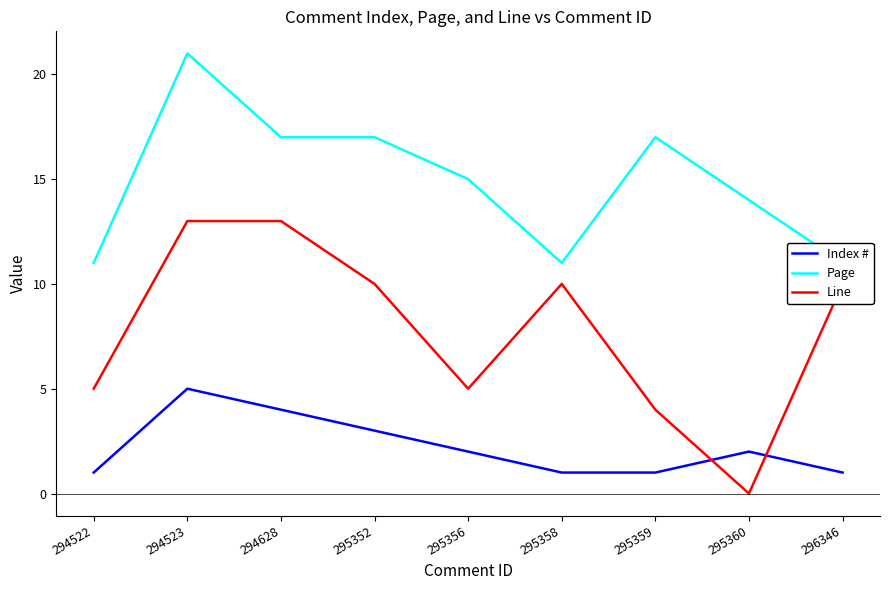

True or false: Line and Page intersect in this chart.

False